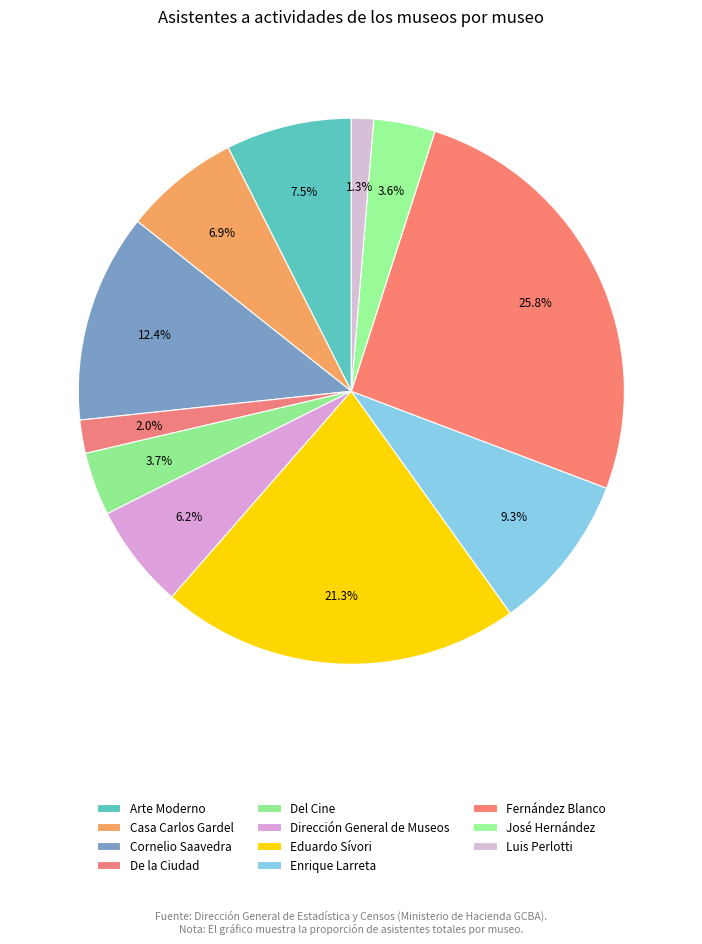

Rank the categories by value from lowest to highest.

Luis Perlotti, De la Ciudad, José Hernández, Del Cine, Dirección General de Museos, Casa Carlos Gardel, Arte Moderno, Enrique Larreta, Cornelio Saavedra, Eduardo Sívori, Fernández Blanco